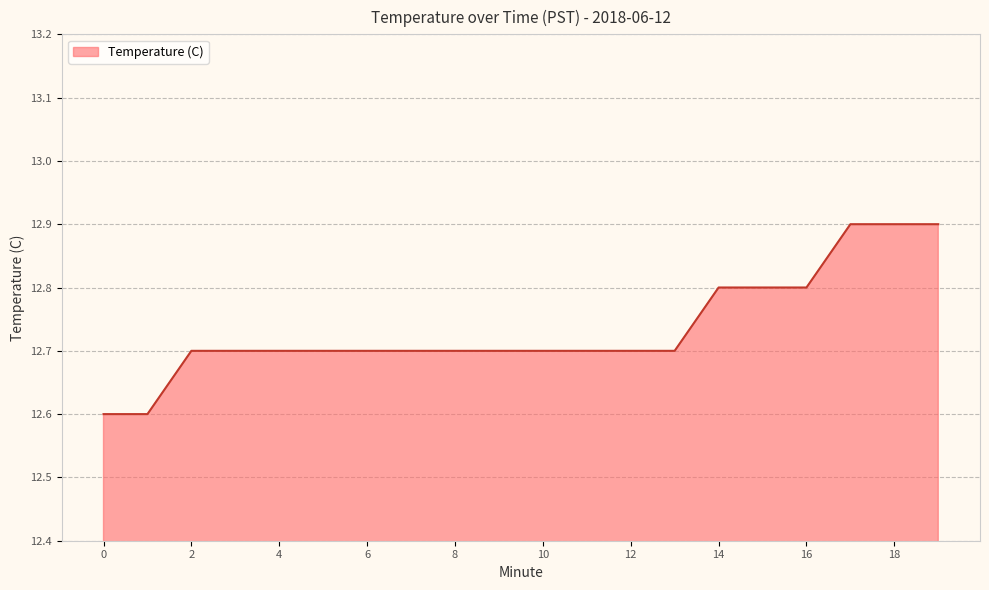

Reading right to left, what are all the values shown in this chart?

12.9	12.9	12.9	12.8	12.8	12.8	12.7	12.7	12.7	12.7	12.7	12.7	12.7	12.7	12.7	12.7	12.7	12.7	12.6	12.6